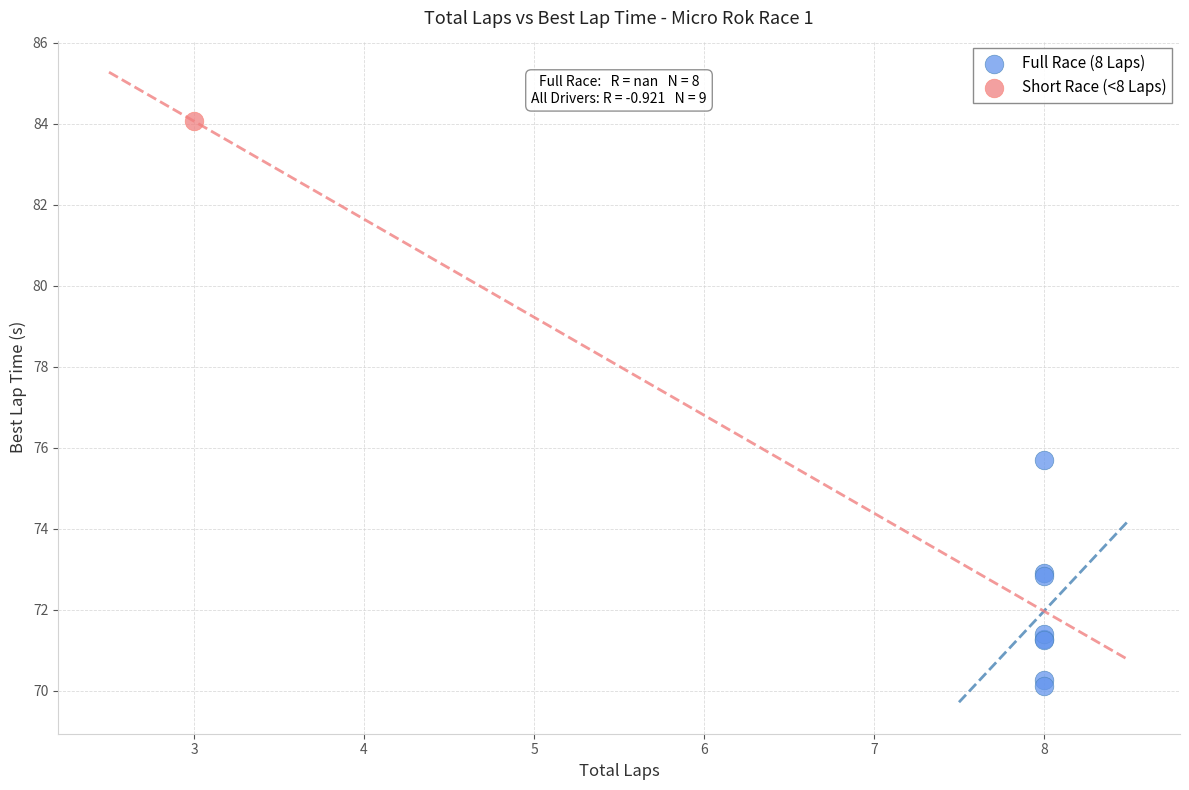

What are all the series names shown in the legend?

Full Race (8 Laps), Short Race (<8 Laps)